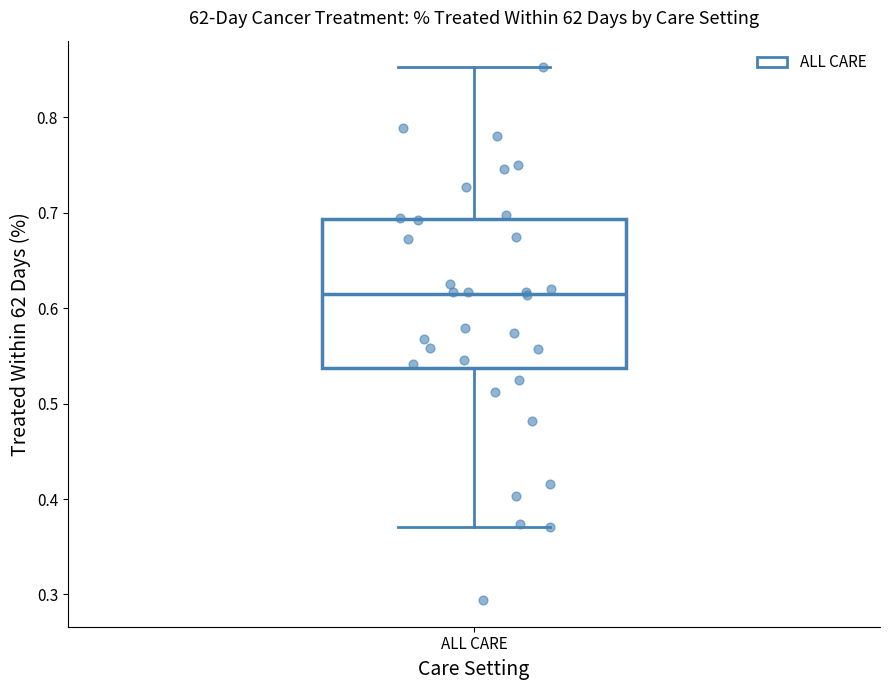

Read this box plot against the y-axis: the position of the median line, the range covered by the box, and the ends of both whiskers. The values are not printed on the chart, so give them approximately, as read against the axis.

median 0.62, box 0.54 to 0.69, whiskers 0.37 to 0.85